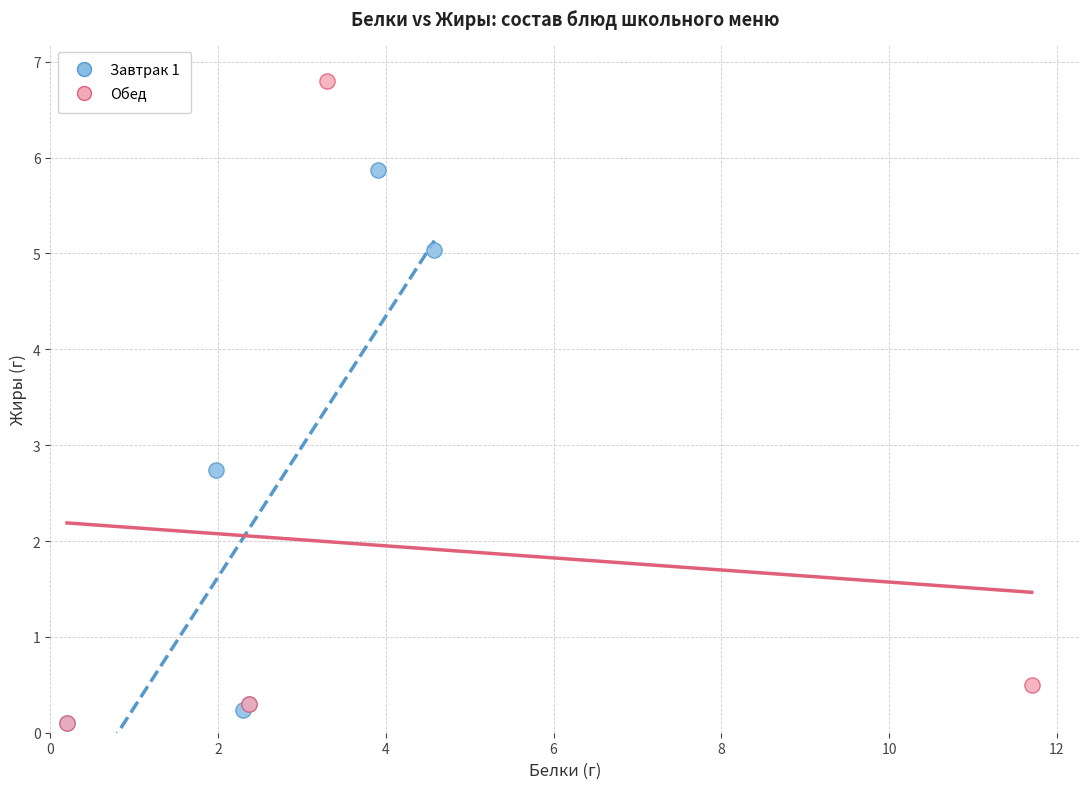

Which series reaches the maximum Y coordinate?

Обед